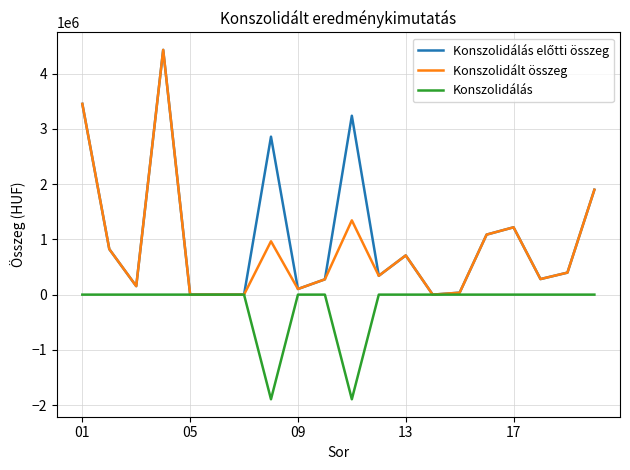

What is the maximum value shown in the chart?

4431389